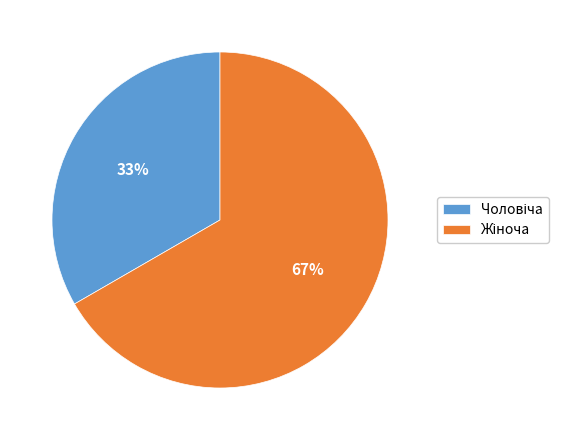

Is there a majority slice in this chart?

Yes